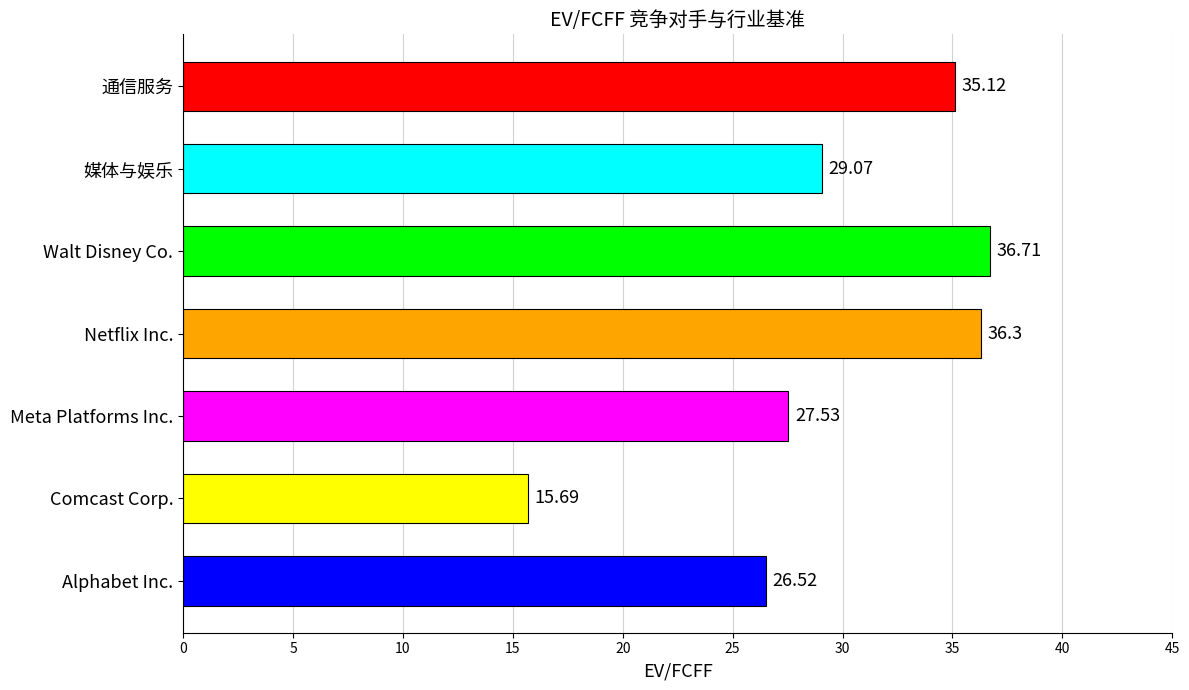

At which label is the value closest to 26?

Alphabet Inc.